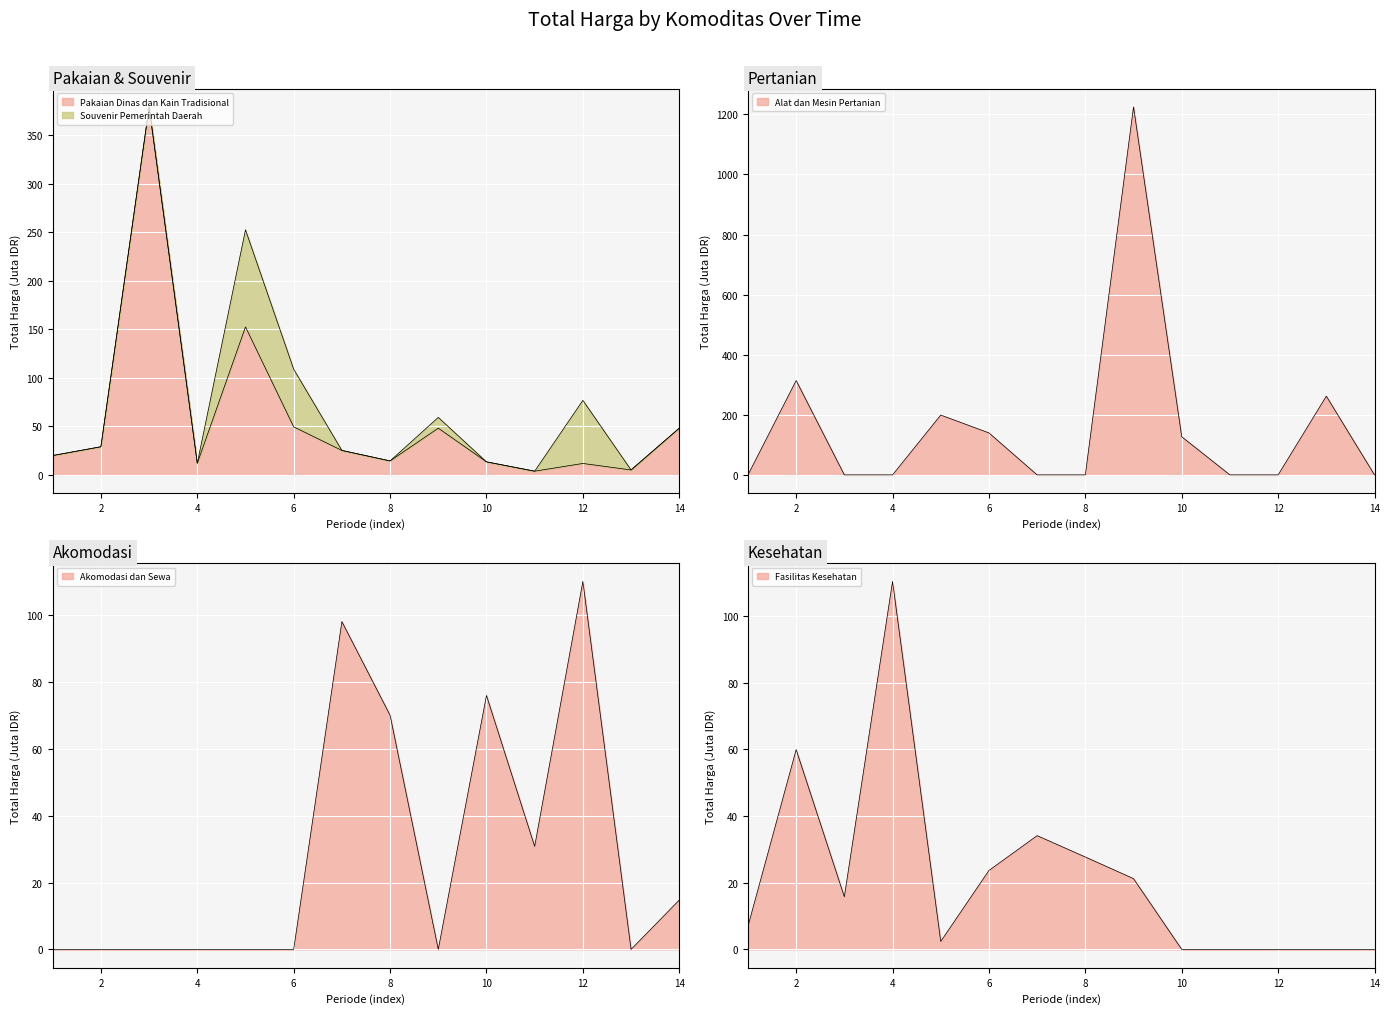

What is the label of the 11th point from the left?

2022-11